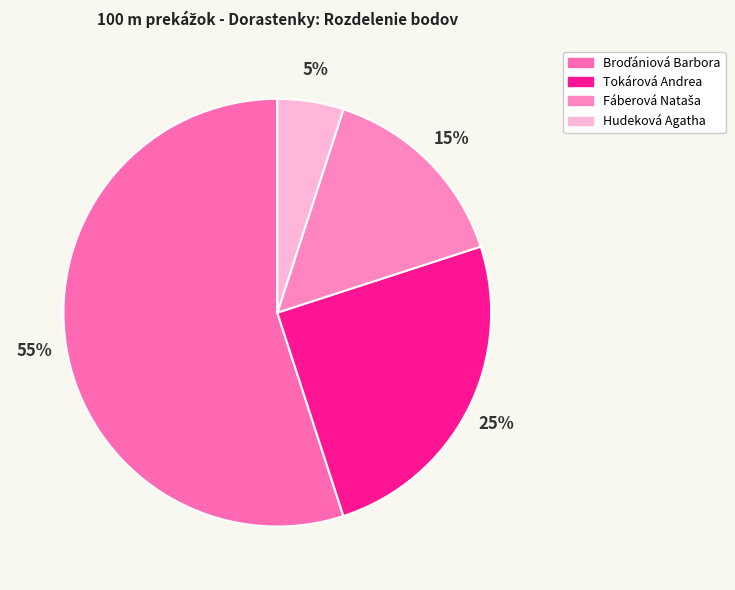

True or false: Fáberová Nataša accounts for 15% of the total.

True